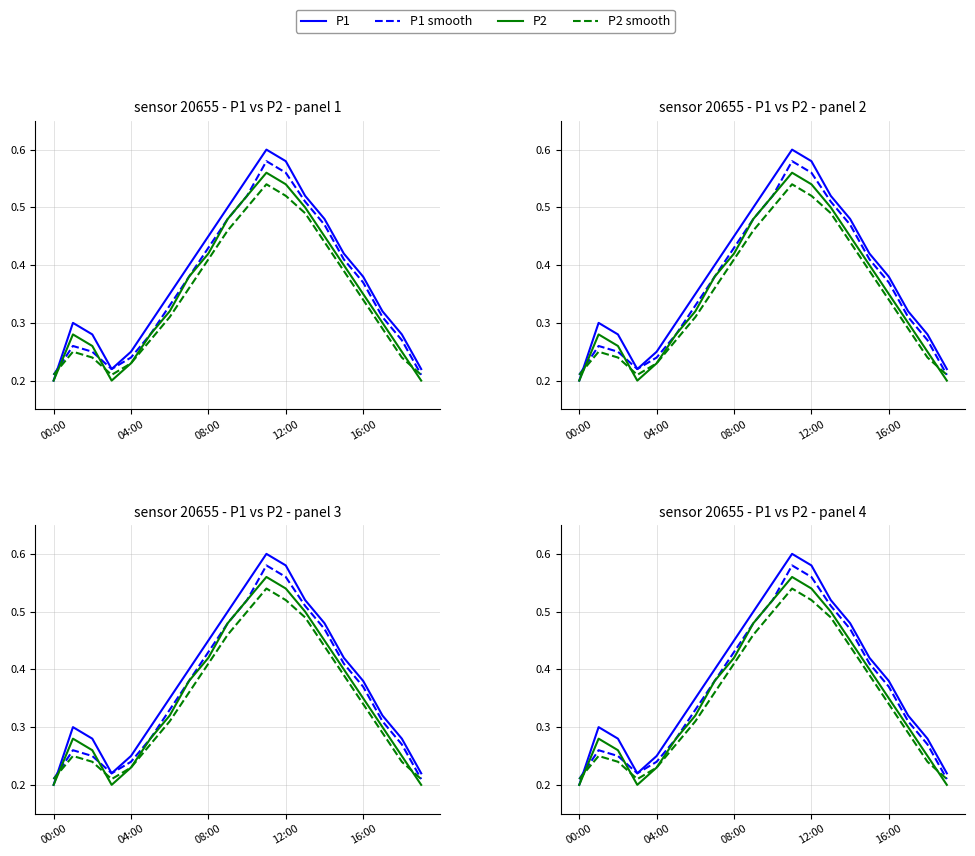

Reading left to right, what are all the values shown in this chart?

P1: 0.2	0.3	0.3	0.2	0.2	0.3	0.3	0.4	0.5	0.5	0.6	0.6	0.6	0.5	0.5	0.4	0.4	0.3	0.3	0.2
P1 smooth: 0.2	0.3	0.2	0.2	0.2	0.3	0.3	0.4	0.4	0.5	0.5	0.6	0.6	0.5	0.5	0.4	0.4	0.3	0.3	0.2
P2: 0.2	0.3	0.3	0.2	0.2	0.3	0.3	0.4	0.4	0.5	0.5	0.6	0.5	0.5	0.5	0.4	0.3	0.3	0.2	0.2
P2 smooth: 0.2	0.2	0.2	0.2	0.2	0.3	0.3	0.4	0.4	0.5	0.5	0.5	0.5	0.5	0.4	0.4	0.3	0.3	0.2	0.2